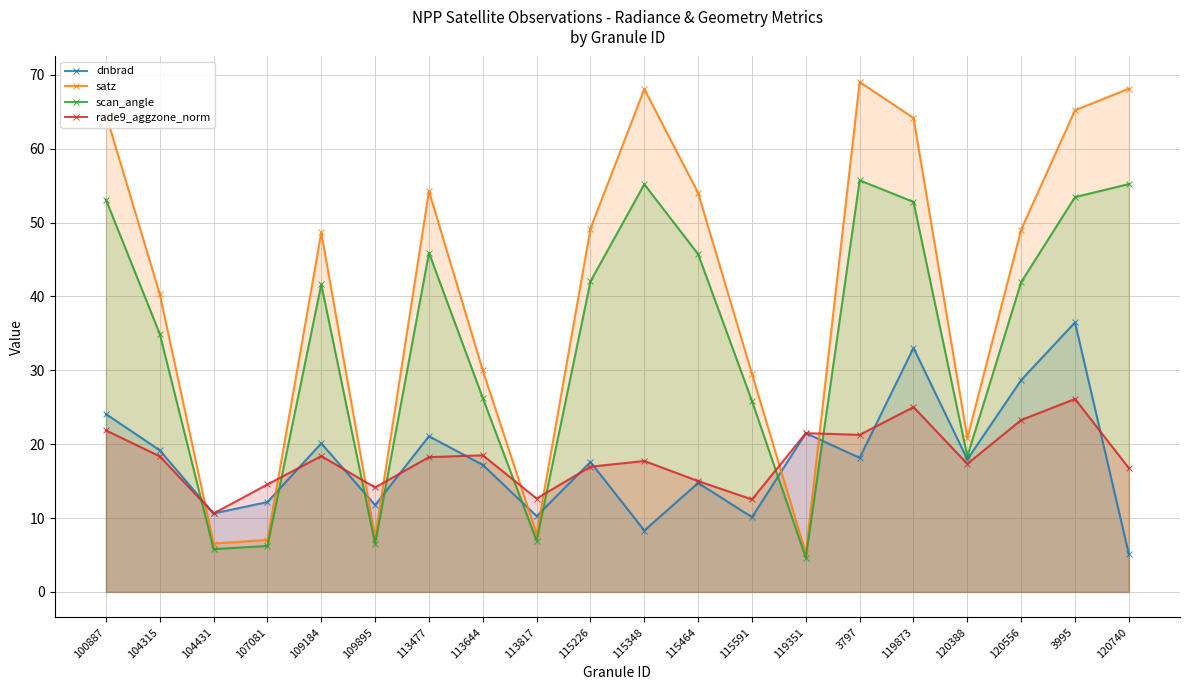

True or false: rade9_aggzone_norm has more than 1 interior local peaks.

True